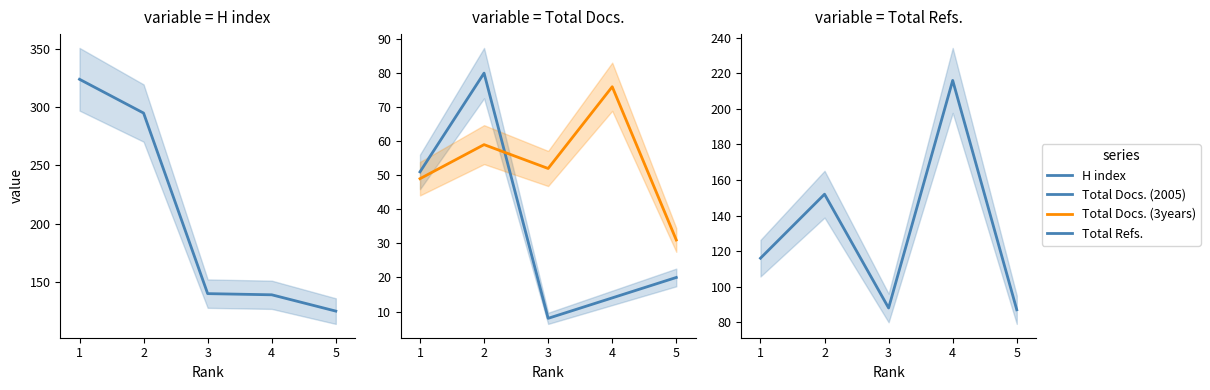

What is the maximum value for Total Refs.?

216